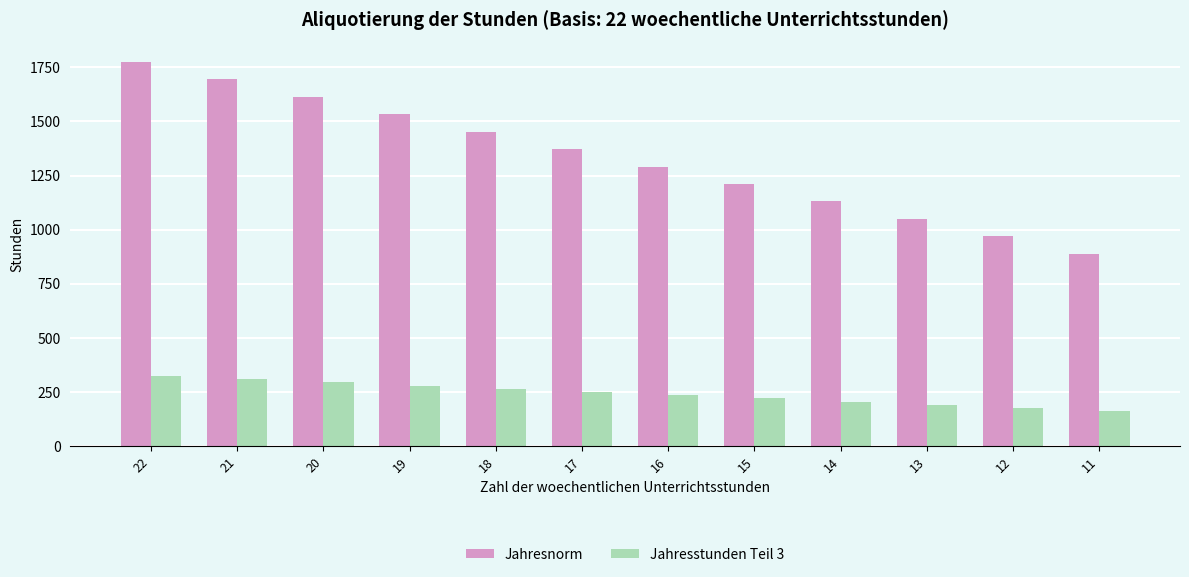

True or false: Jahresnorm has a value of 344.9 at 12.

False